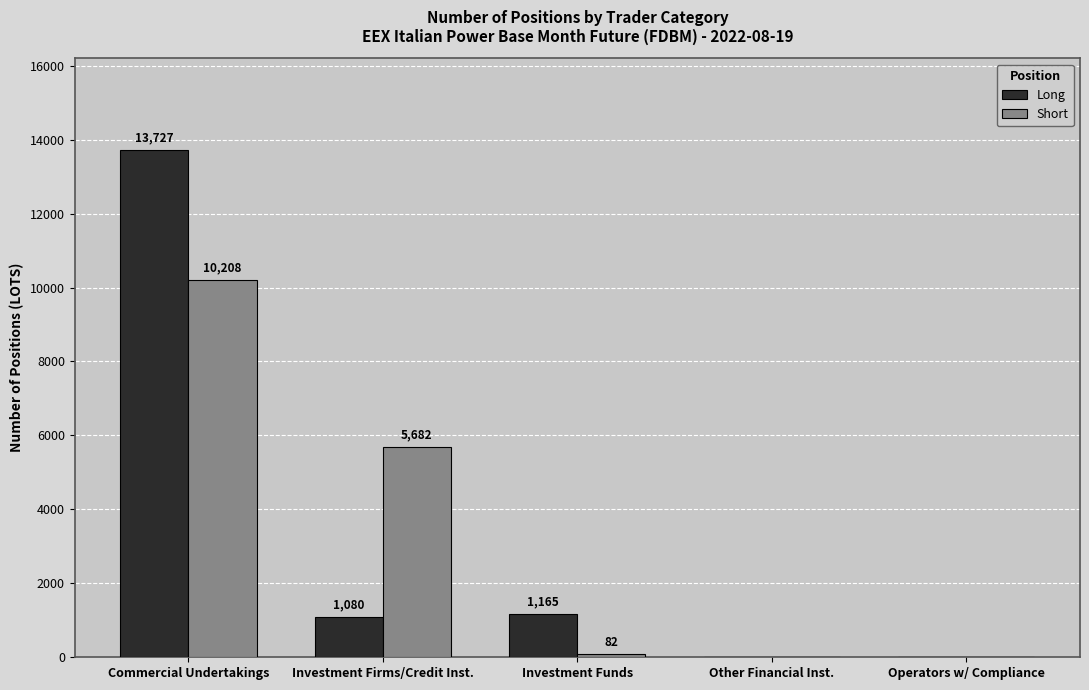

Is the value of Short at Commercial Undertakings greater than the value of Long at Investment Firms/Credit Inst.?

Yes